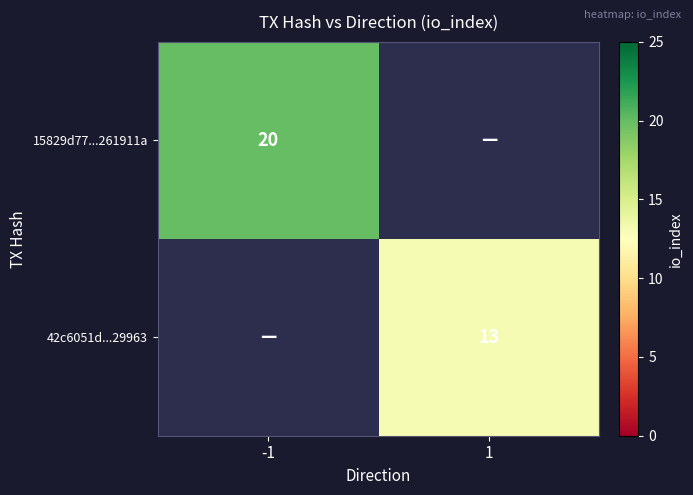

Is it true that 42c6051d...29963 equals 20 at 1?

False